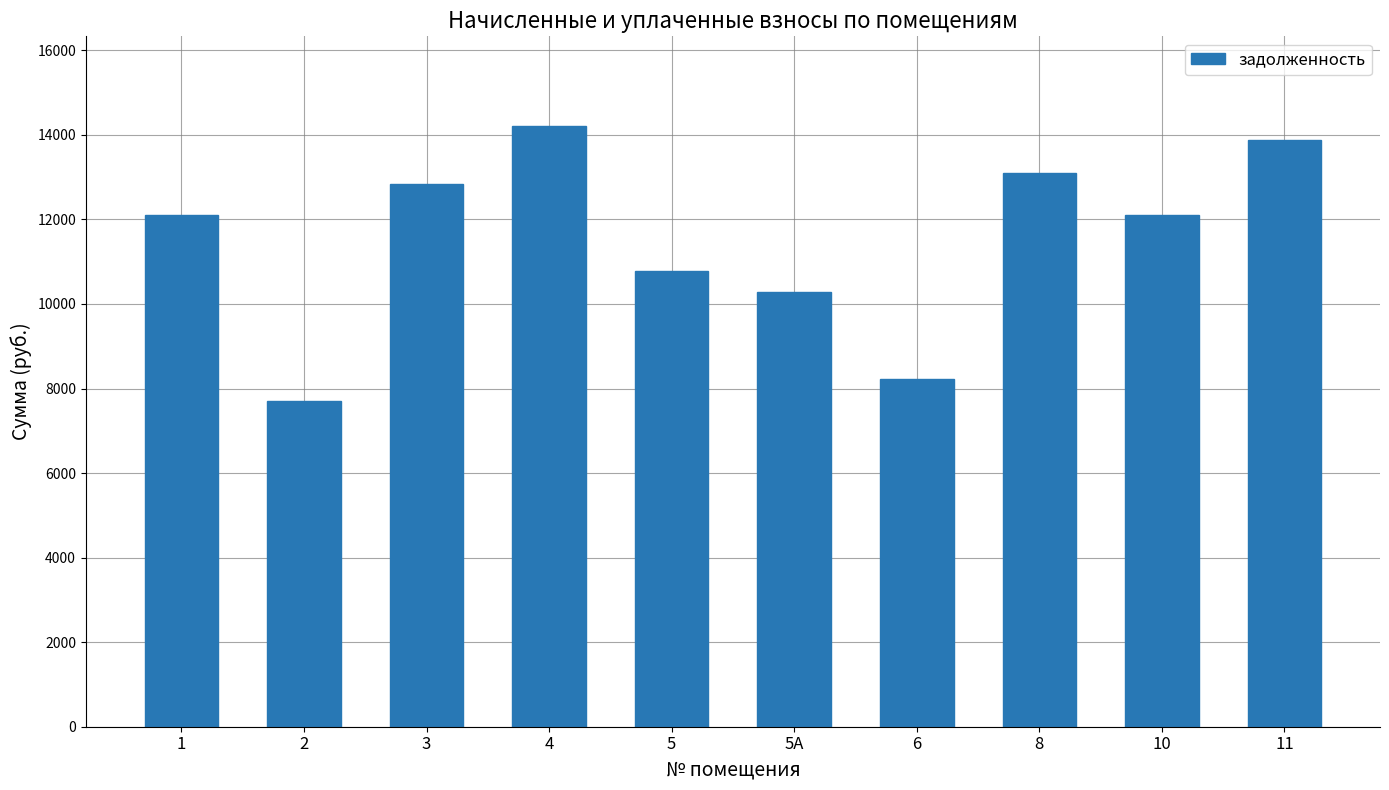

What position from the right is 2?

9